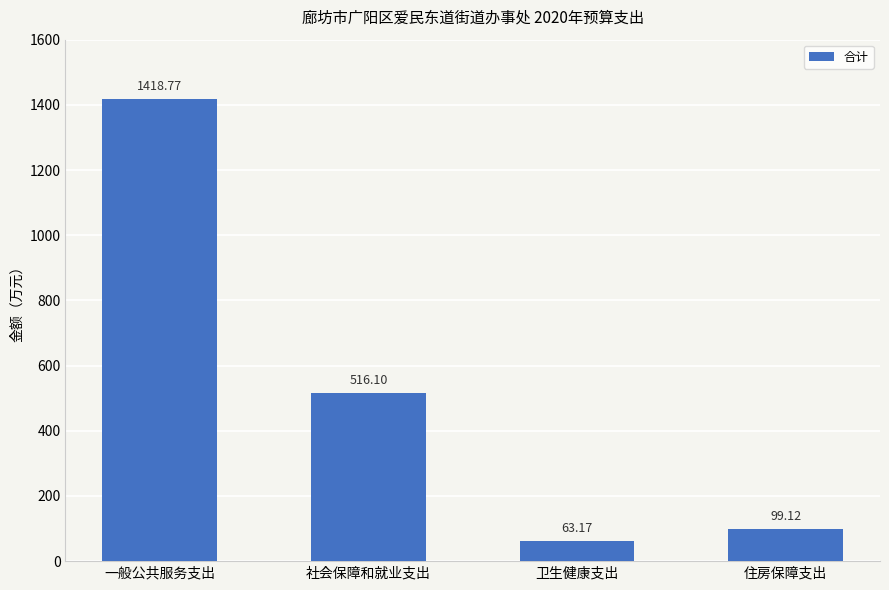

What position from the right is 住房保障支出?

1